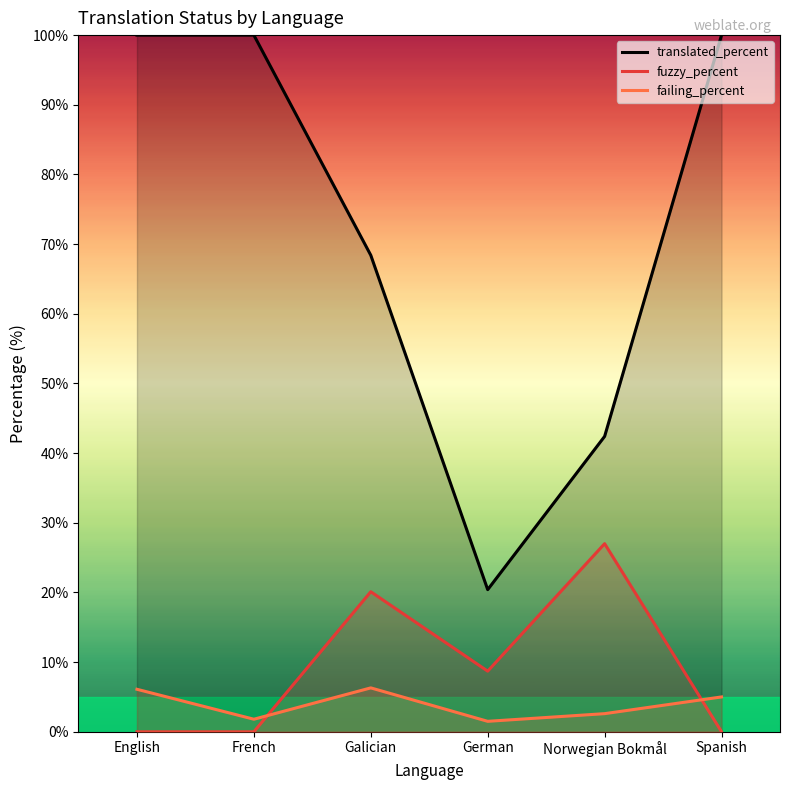

What is the approximate value of translated_percent at German?

20.4